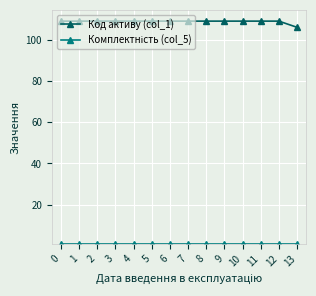

What is the maximum value shown in the chart?

109